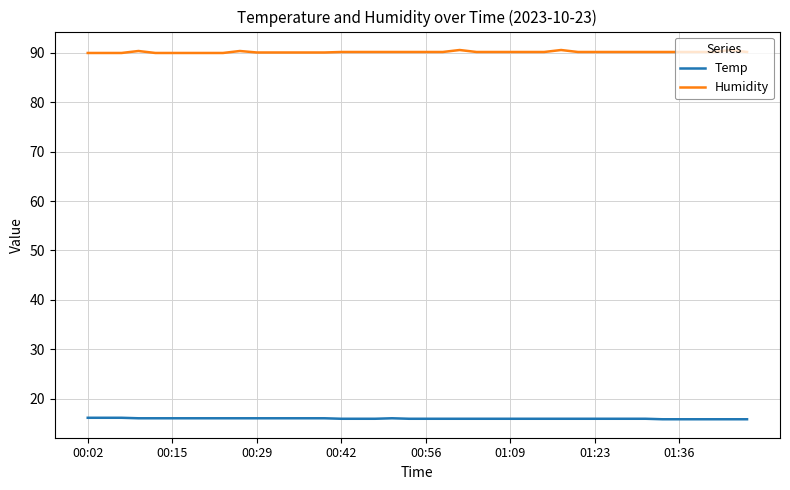

Which series has the widest spread of values?

Humidity